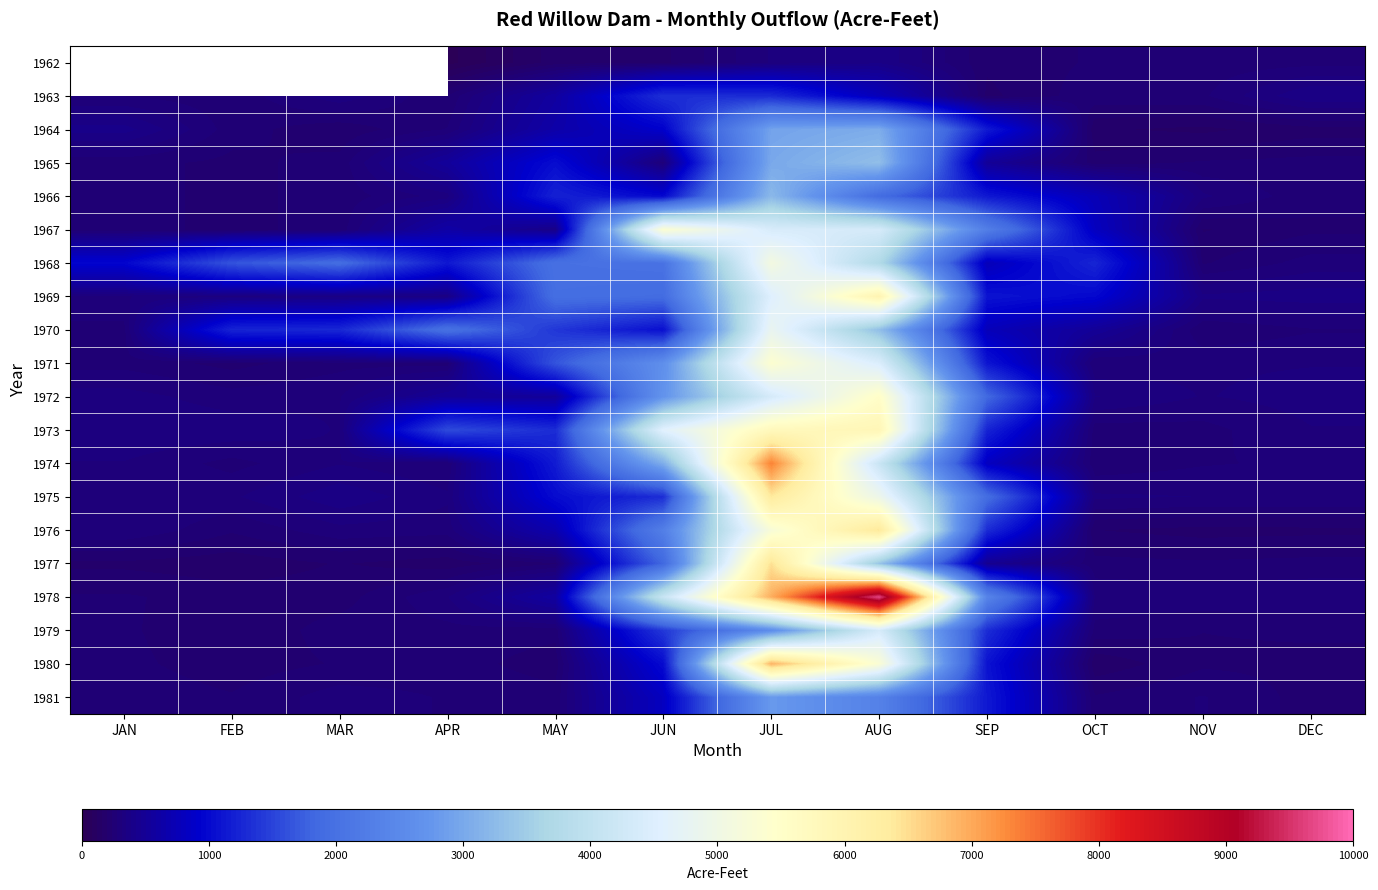

Where does the 1963 series first go above 340?

MAY